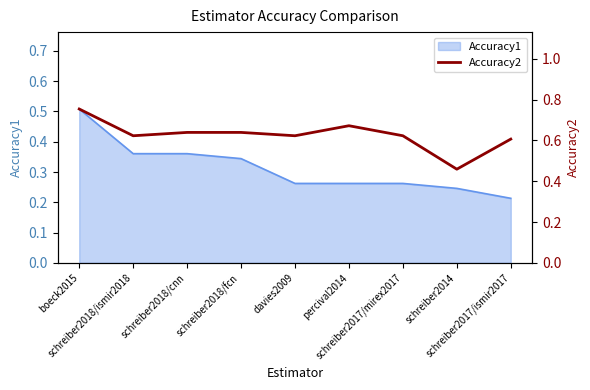

Reading left to right, what are all the values shown in this chart?

boeck2015=0.8	schreiber2018/ismir2018=0.6	schreiber2018/cnn=0.6	schreiber2018/fcn=0.6	davies2009=0.6	percival2014=0.7	schreiber2017/mirex2017=0.6	schreiber2014=0.5	schreiber2017/ismir2017=0.6